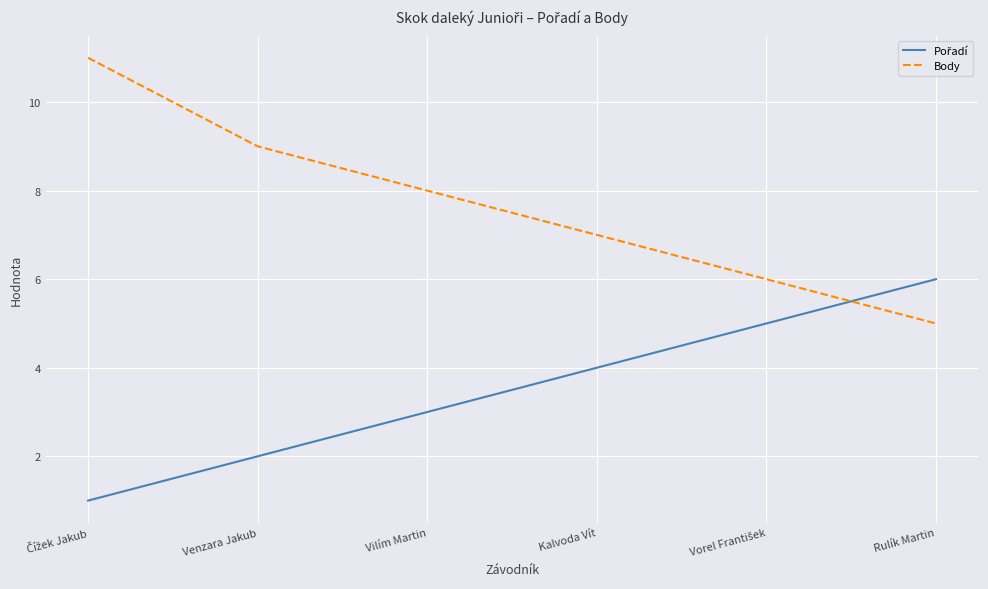

What is the greatest value displayed?

11